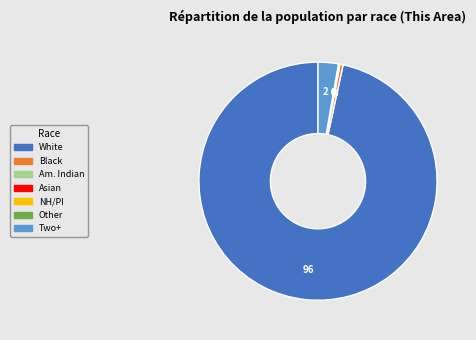

Does any single category account for the majority?

Yes